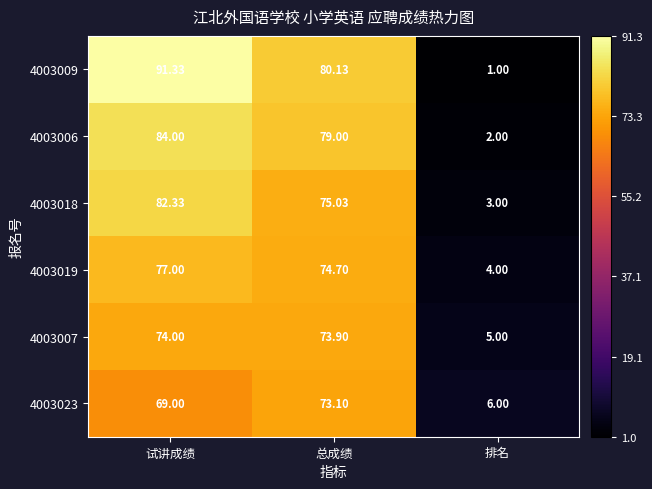

At which label does 4003006 reach its minimum?

排名